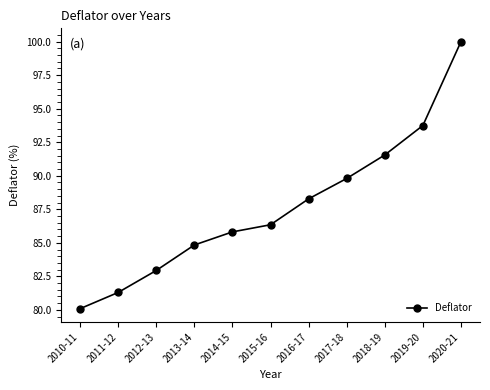

Reading right to left, transcribe all the data shown in this chart.

100.0	93.7	91.6	89.8	88.3	86.3	85.8	84.8	82.9	81.3	80.1